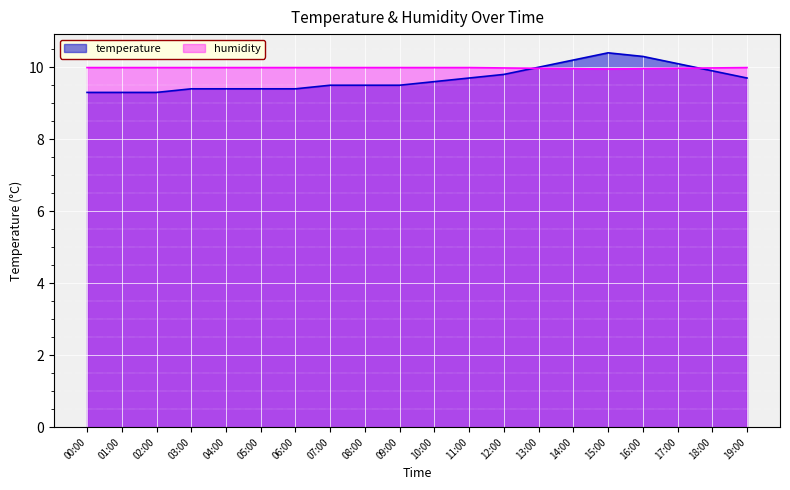

Reading right to left, transcribe all the data shown in this chart.

temperature: 9.7	9.9	10.1	10.3	10.4	10.2	10.0	9.8	9.7	9.6	9.5	9.5	9.5	9.4	9.4	9.4	9.4	9.3	9.3	9.3
humidity: 10.0	10.0	10.0	10.0	9.9	10.0	10.0	10.0	10.0	10.0	10.0	10.0	10.0	10.0	10.0	10.0	10.0	10.0	10.0	10.0